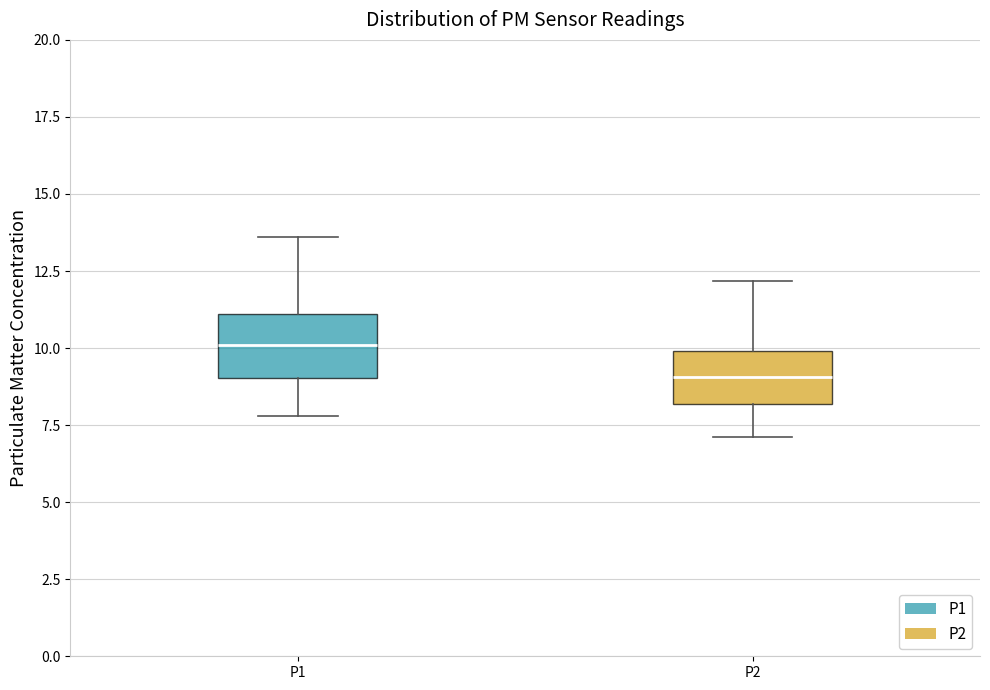

Which box has the highest median line?

P1